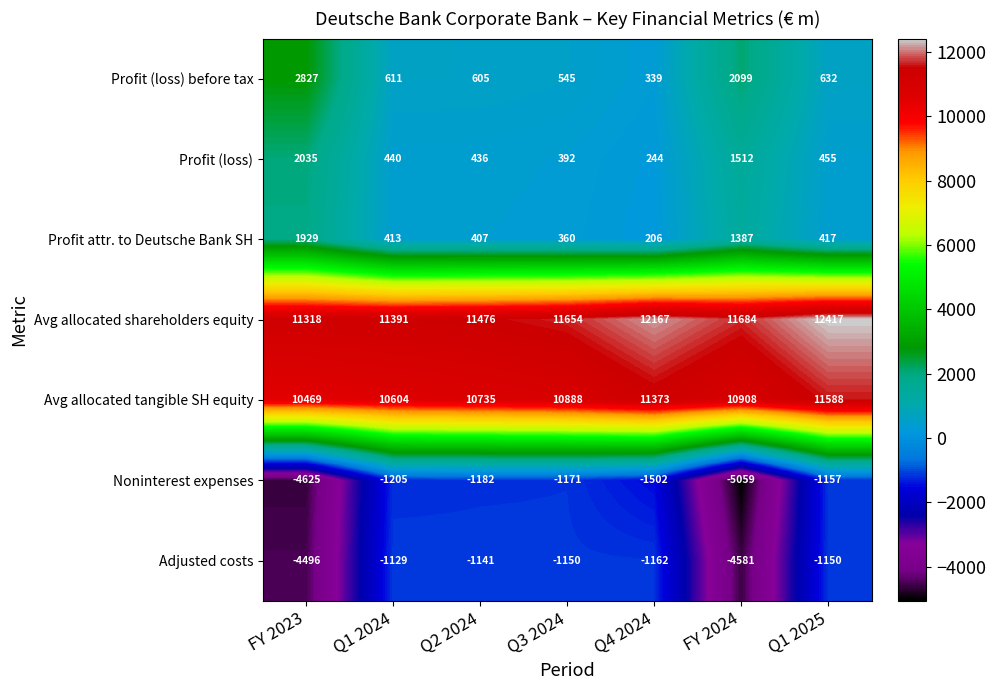

Which label corresponds to the largest value in the chart?

Q1 2025